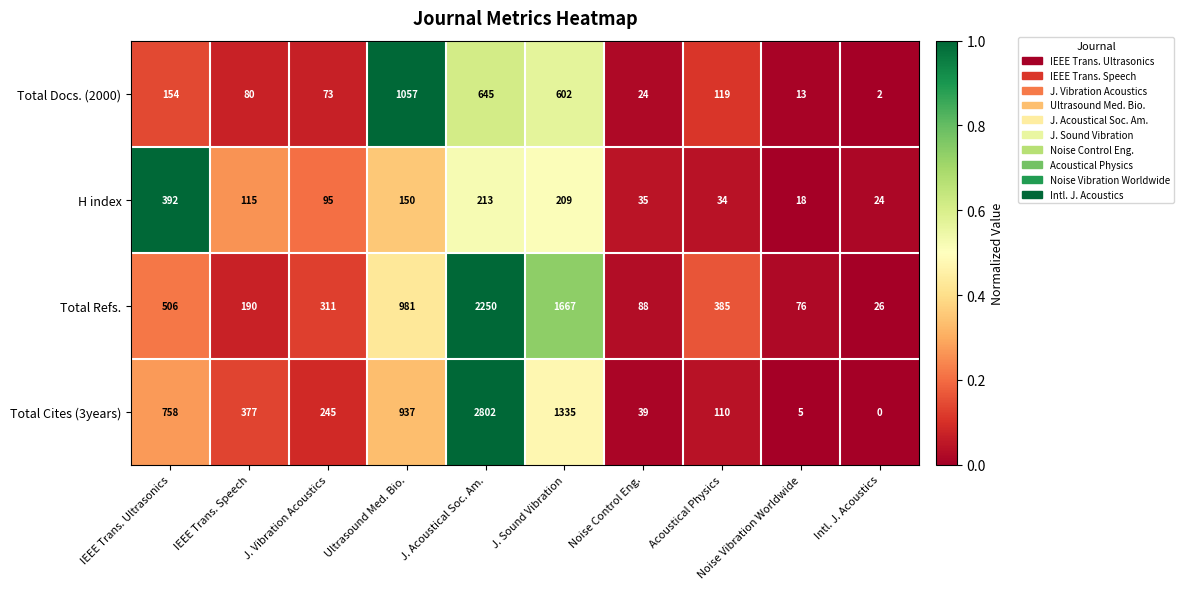

What is the total value across all series at Acoustical Physics?

648